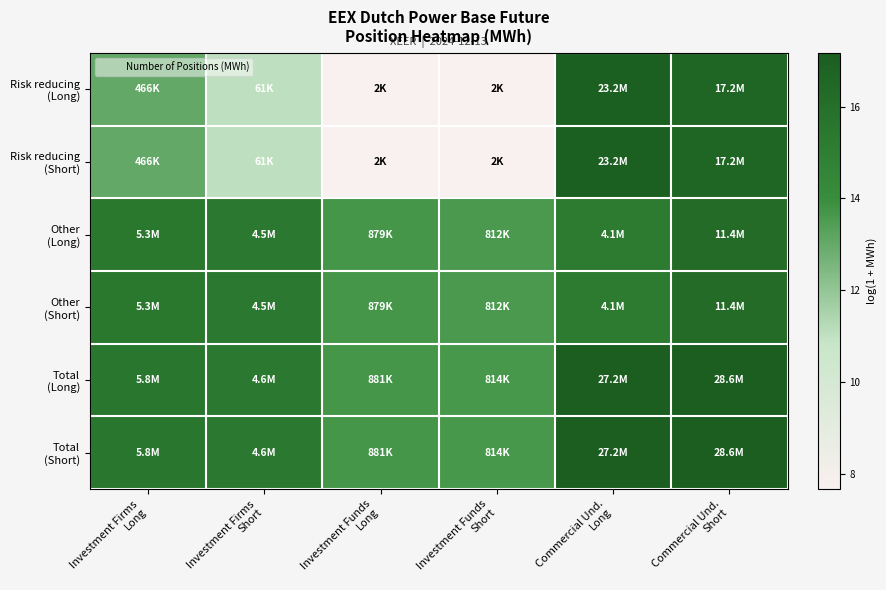

Which label corresponds to the smallest value in the chart?

Investment Funds
Long